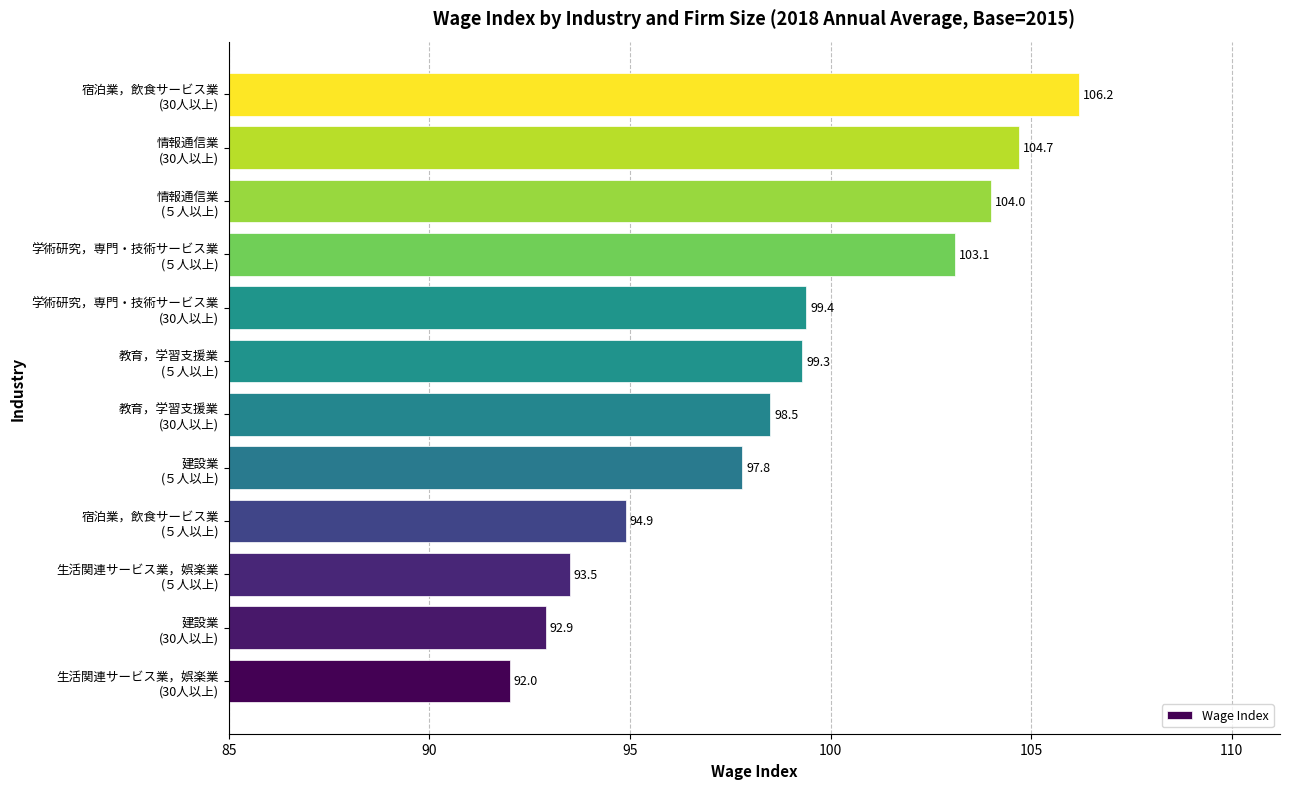

Rank the categories by value from highest to lowest.

宿泊業，飲食サービス業
(30人以上), 情報通信業
(30人以上), 情報通信業
(５人以上), 学術研究，専門・技術サービス業
(５人以上), 学術研究，専門・技術サービス業
(30人以上), 教育，学習支援業
(５人以上), 教育，学習支援業
(30人以上), 建設業
(５人以上), 宿泊業，飲食サービス業
(５人以上), 生活関連サービス業，娯楽業
(５人以上), 建設業
(30人以上), 生活関連サービス業，娯楽業
(30人以上)